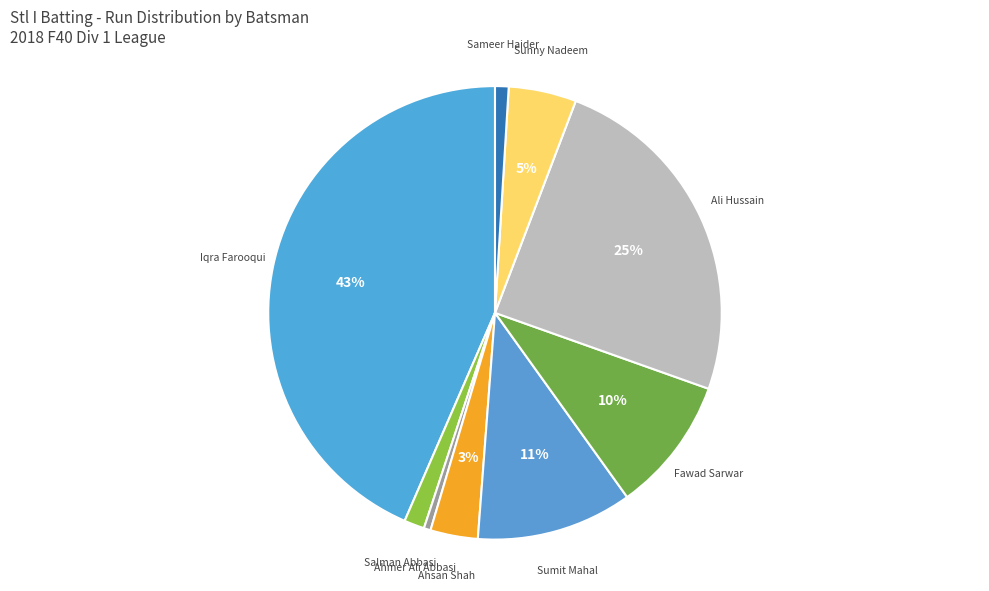

What percentage is the Sunny Nadeem slice, to the nearest percent?

5%